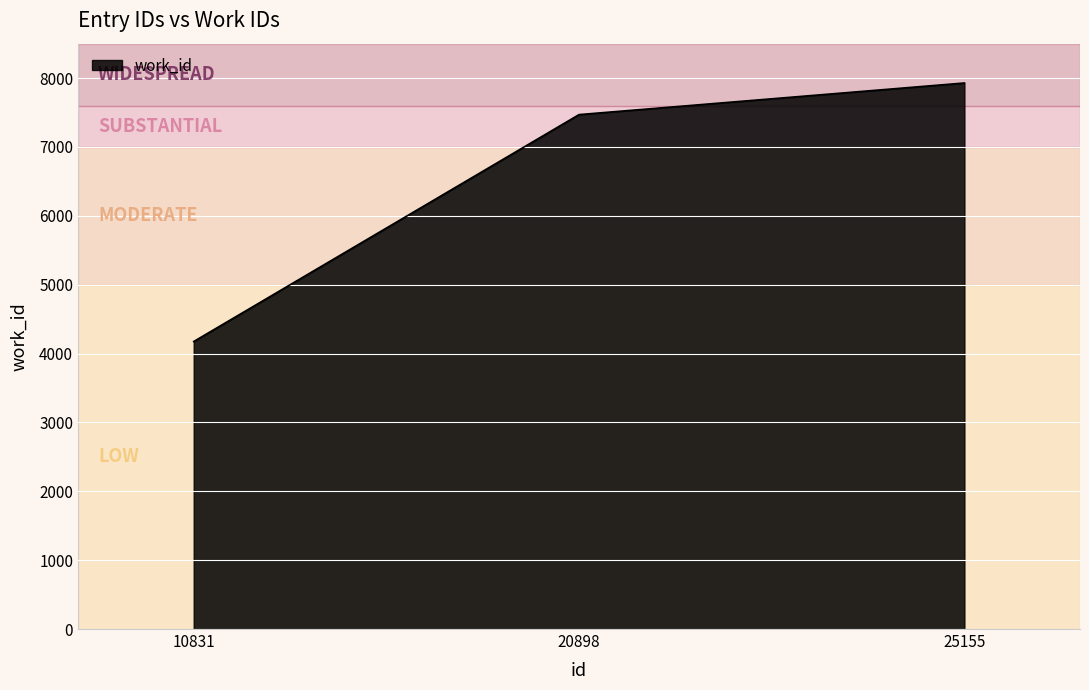

Which category has the lowest value across all series?

10831